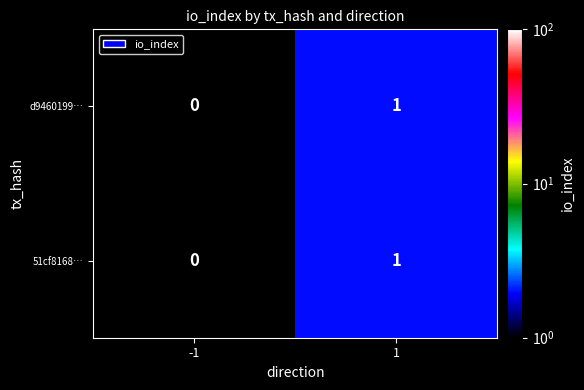

Reading left to right, extract all data points from this chart.

d9460199…: 0	1
51cf8168…: 0	1